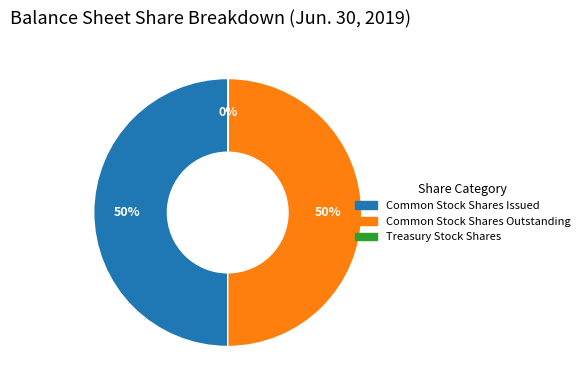

The Common Stock Shares Outstanding slice represents 58% of the pie. True or false?

False